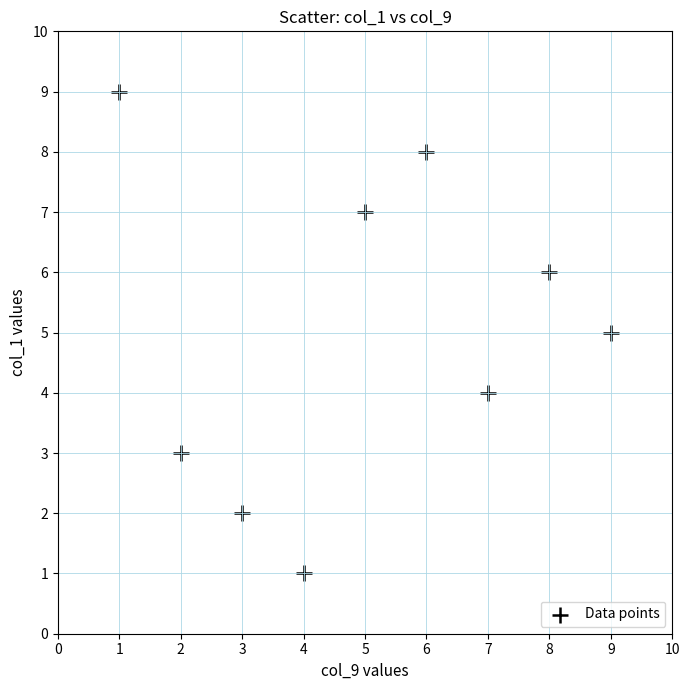

What is the average X value?

5